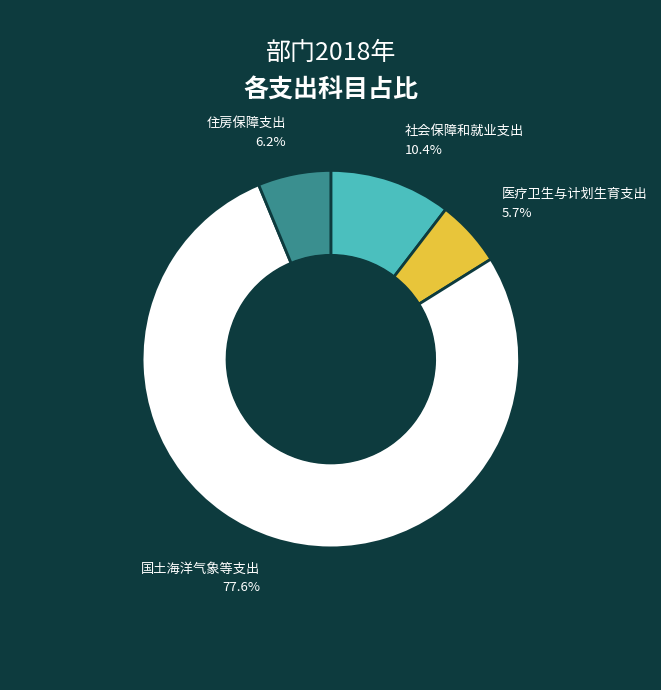

Does any single category account for the majority?

Yes